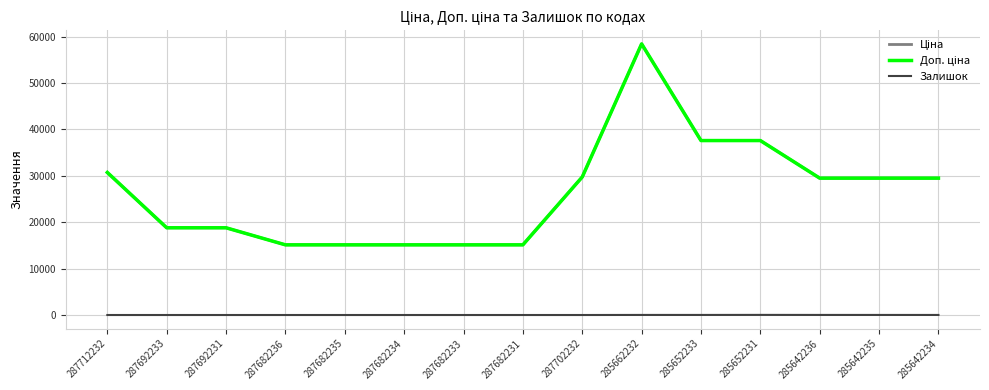

What is the label of the 7th point from the right?

287702232